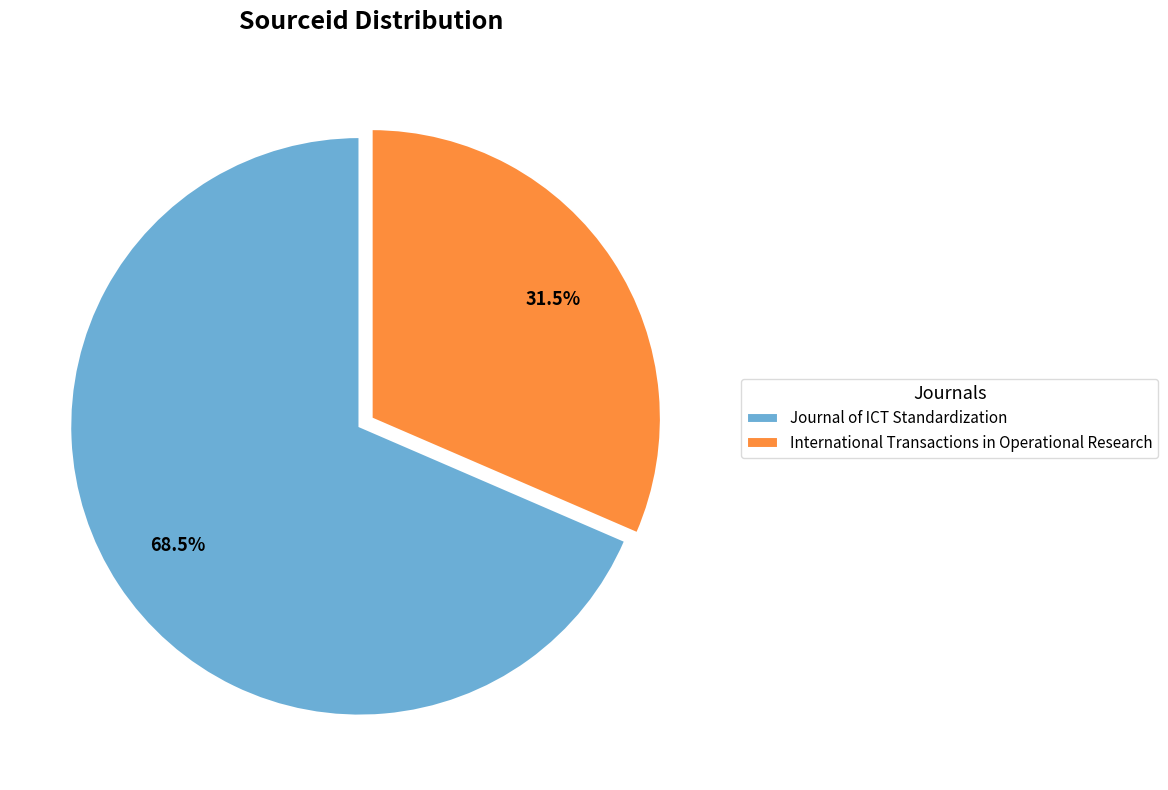

Between Journal of ICT Standardization and International Transactions in Operational Research, which is larger?

Journal of ICT Standardization